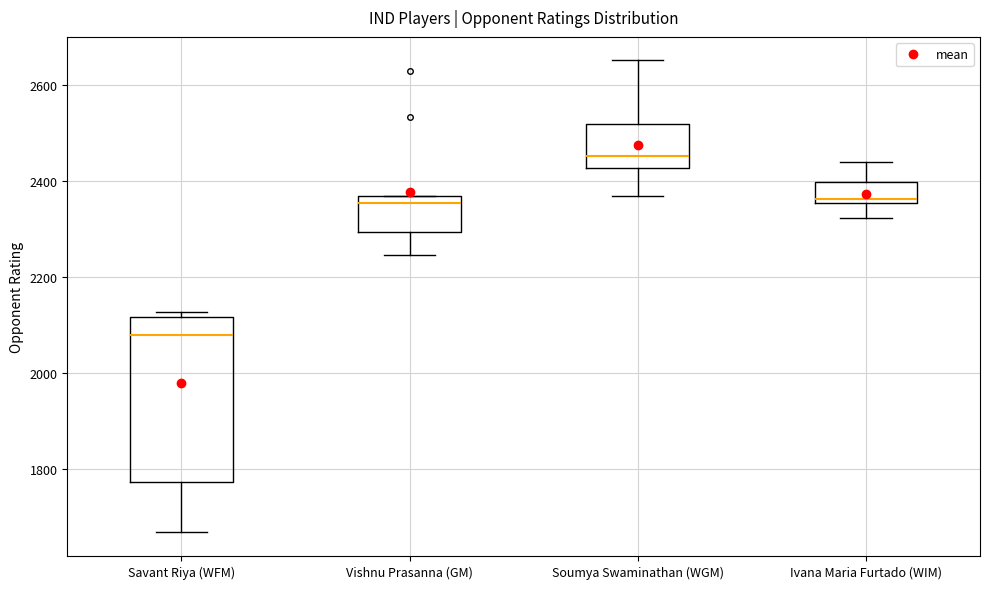

Where is the lower edge of the box for Soumya Swaminathan (WGM) on the y-axis? The values are not printed on the chart, so give them approximately, as read against the axis.

2420